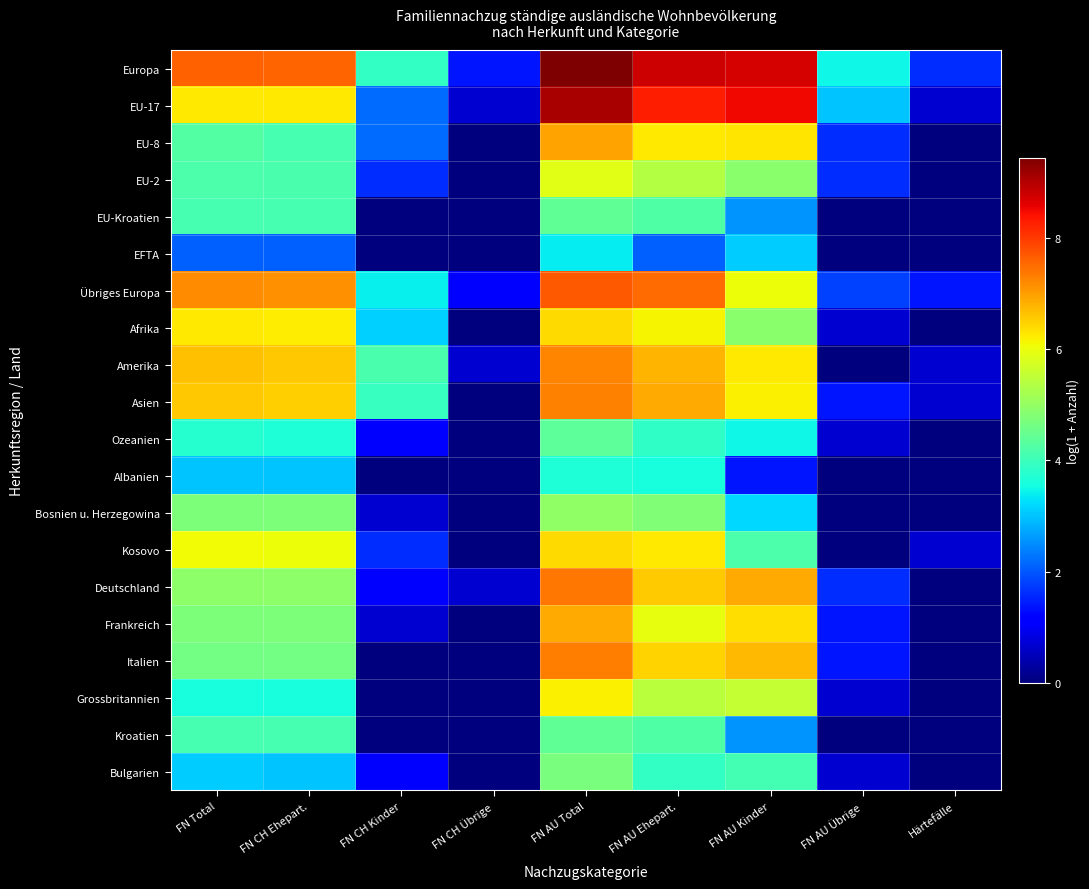

At FN AU Total, list the series in order from smallest to largest.

EFTA, Albanien, Ozeanien, EU-Kroatien, Kroatien, Bulgarien, Bosnien u. Herzegowina, EU-2, Grossbritannien, Kosovo, Afrika, Frankreich, EU-8, Amerika, Asien, Italien, Deutschland, Übriges Europa, EU-17, Europa